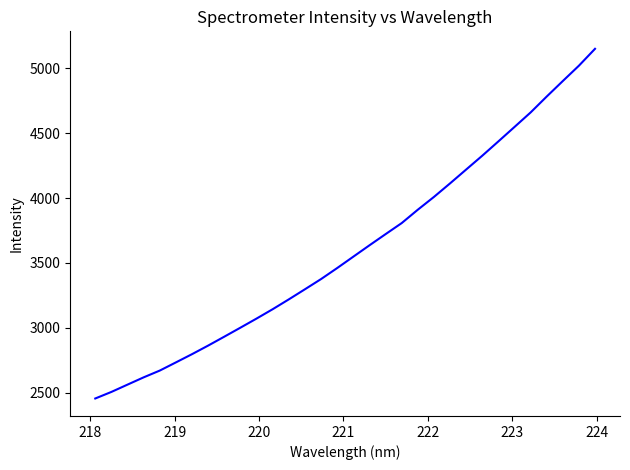

What is the greatest value displayed?

5150.9